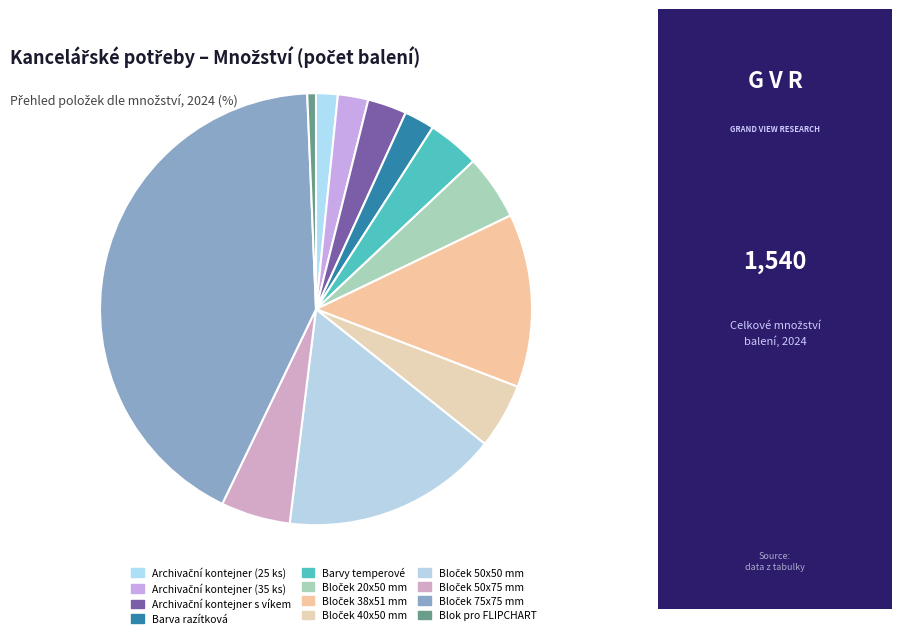

What is the change in value from Bloček 20x50 mm to Blok pro FLIPCHART?

-65